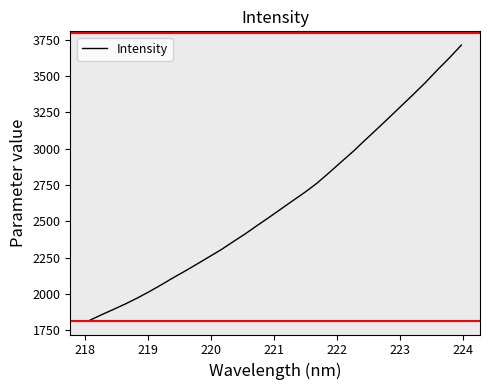

What is the minimum value shown in the chart?

1814.7